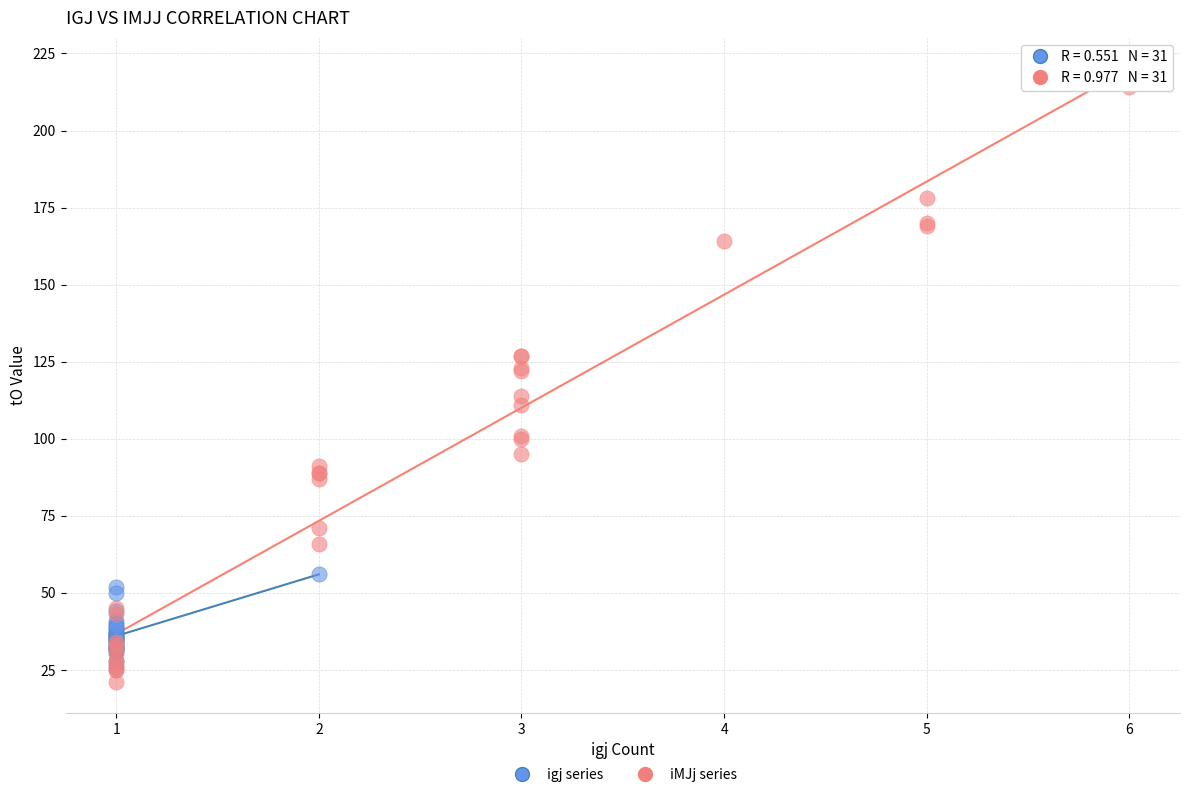

Which series has the widest spread of Y values?

iMJj series